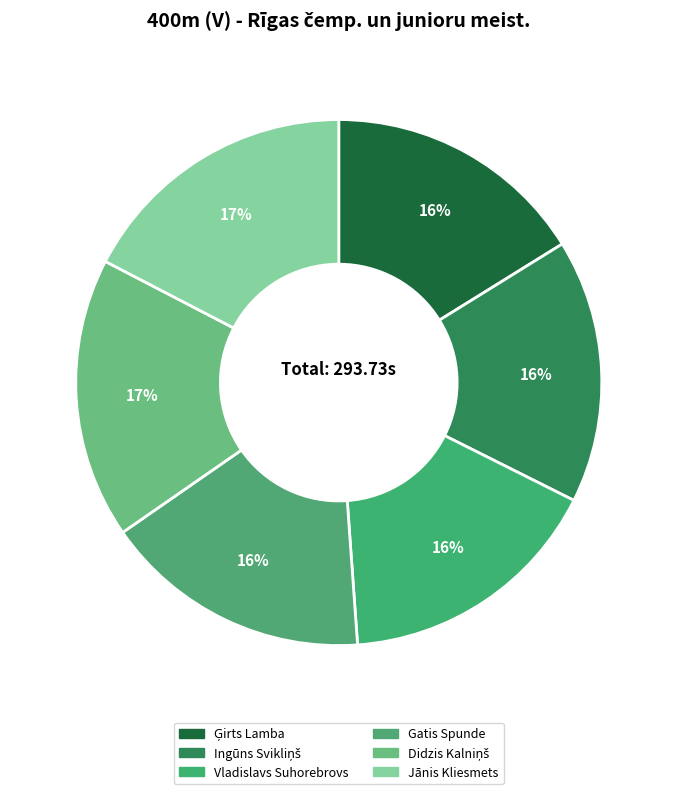

How many segments does this pie chart have?

6